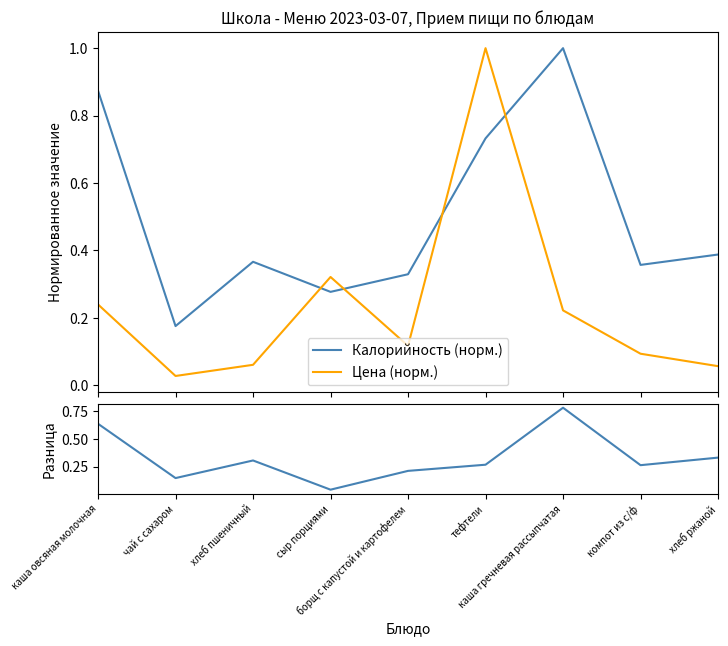

True or false: Цена (норм.) has a value of 0.0 at хлеб пшеничный.

False